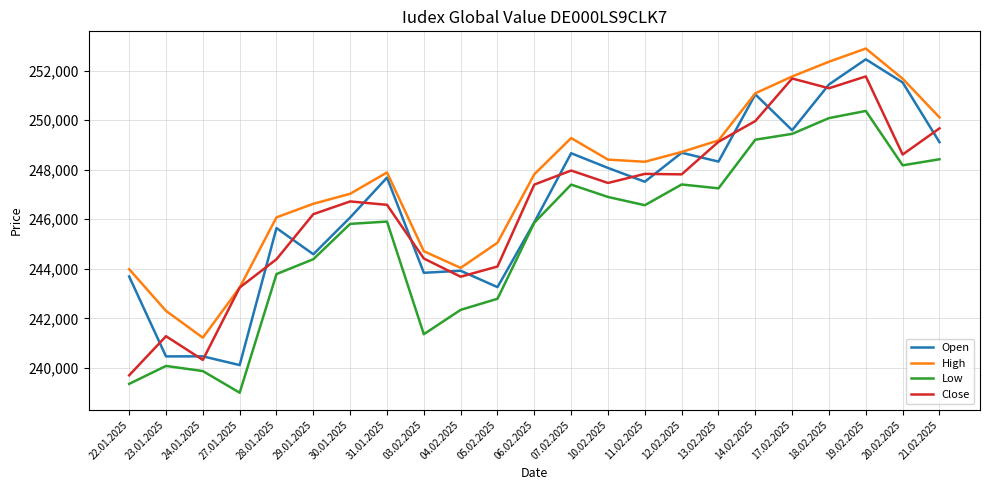

The value of High at 29.01.2025 is 87685. True or false?

False